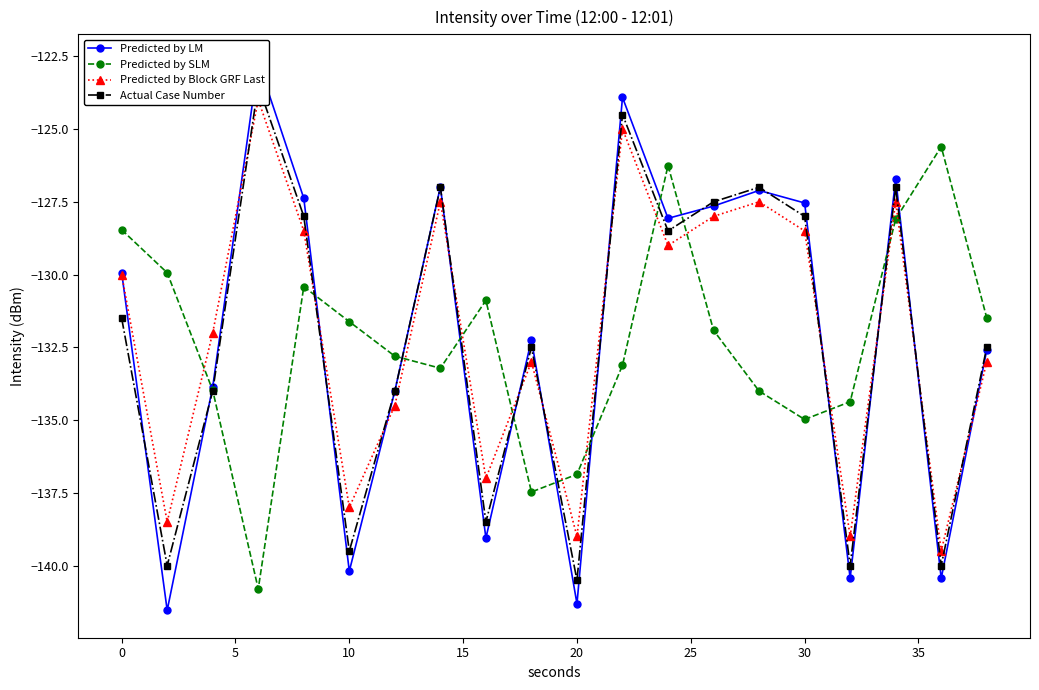

How many interior local valleys does the Predicted by SLM series have?

4